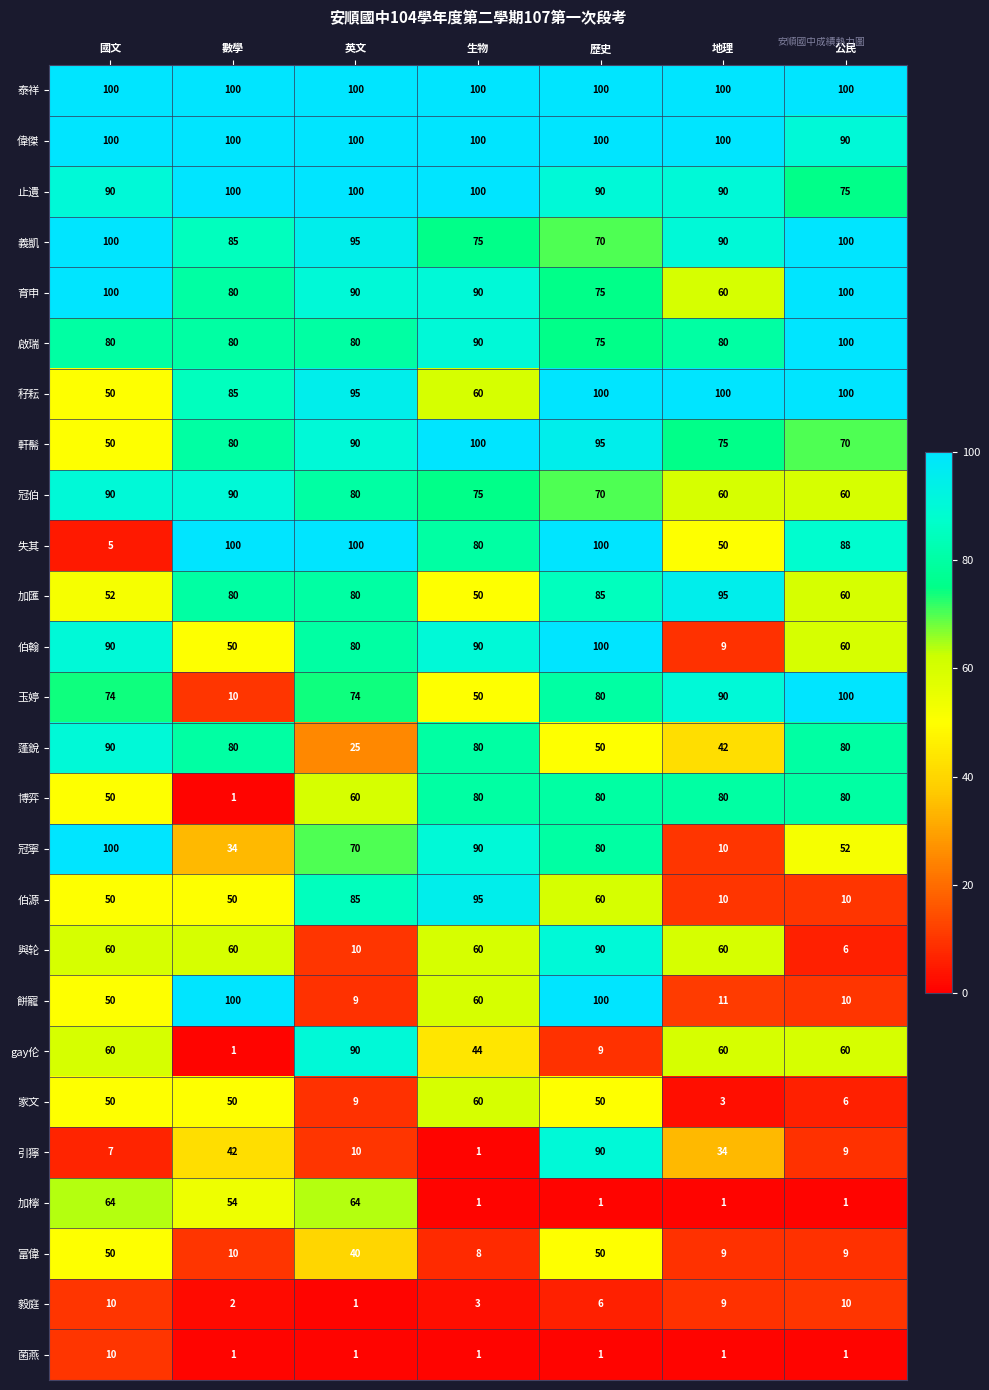

What is the maximum value shown in the chart?

100